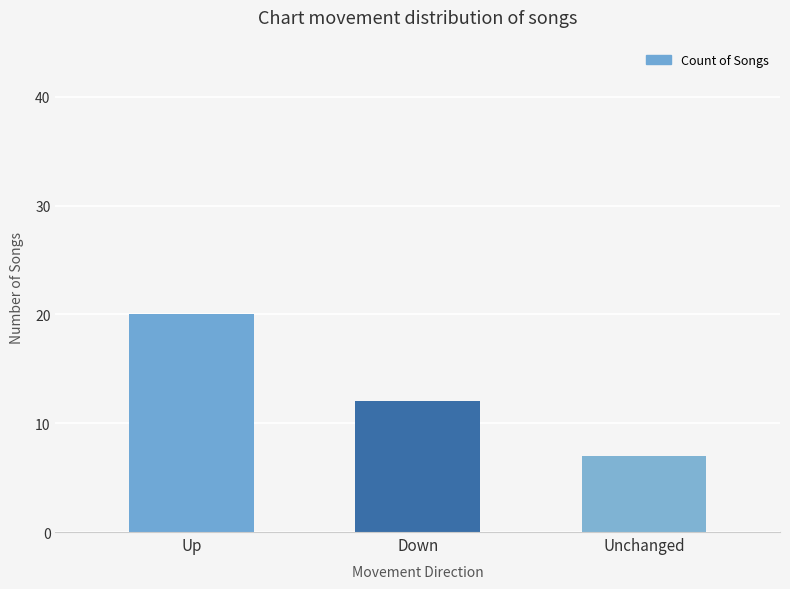

Is it true that the value at Down is 20?

False